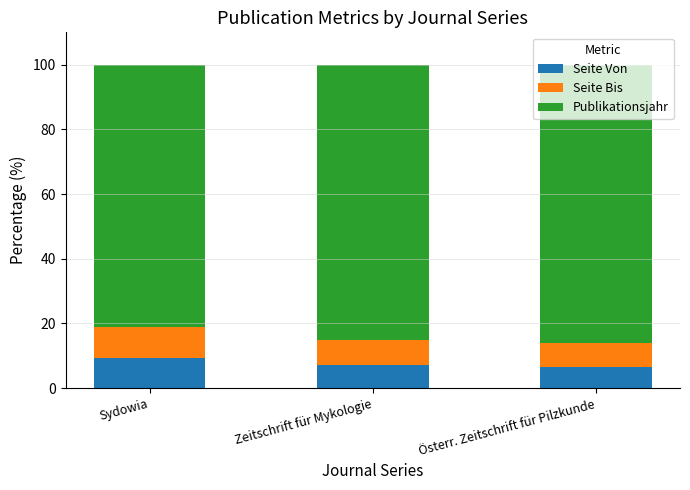

What is the maximum value for Seite Von?

9.4